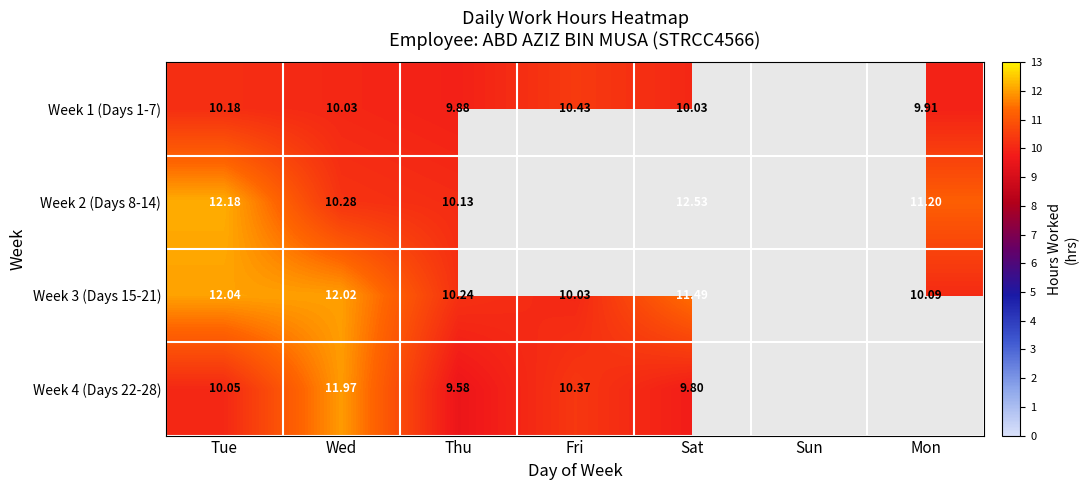

Is the value of Week 2 (Days 8-14) at Mon greater than the value of Week 3 (Days 15-21) at Tue?

No